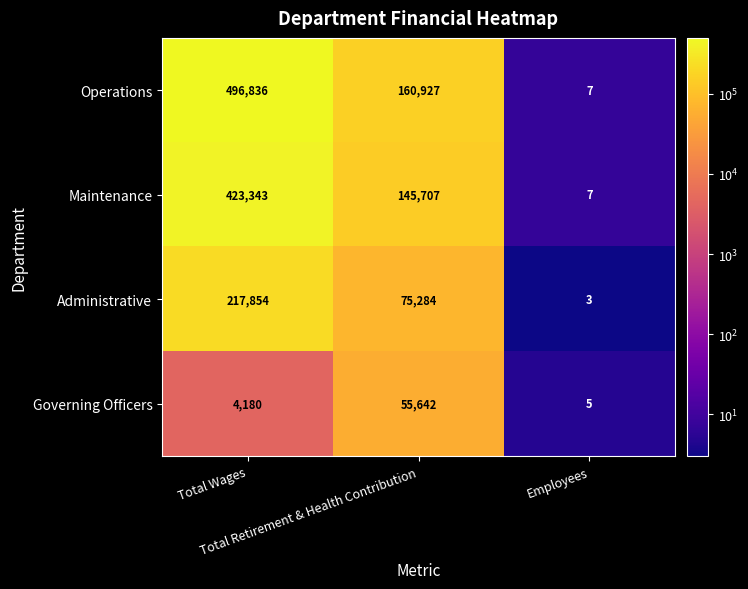

Which series changed the most between Total Wages and Employees?

Operations